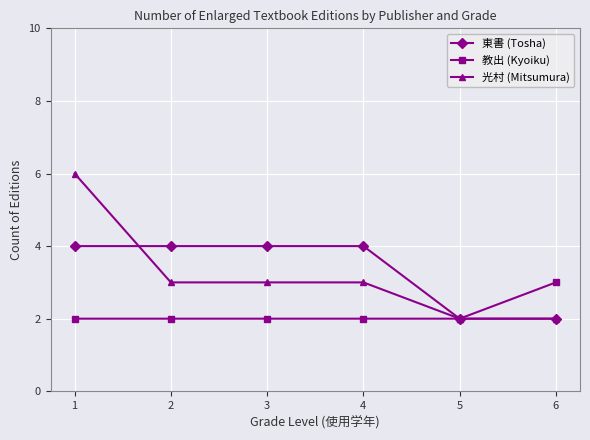

List the series in order of their peak value, highest first.

光村 (Mitsumura), 東書 (Tosha), 教出 (Kyoiku)